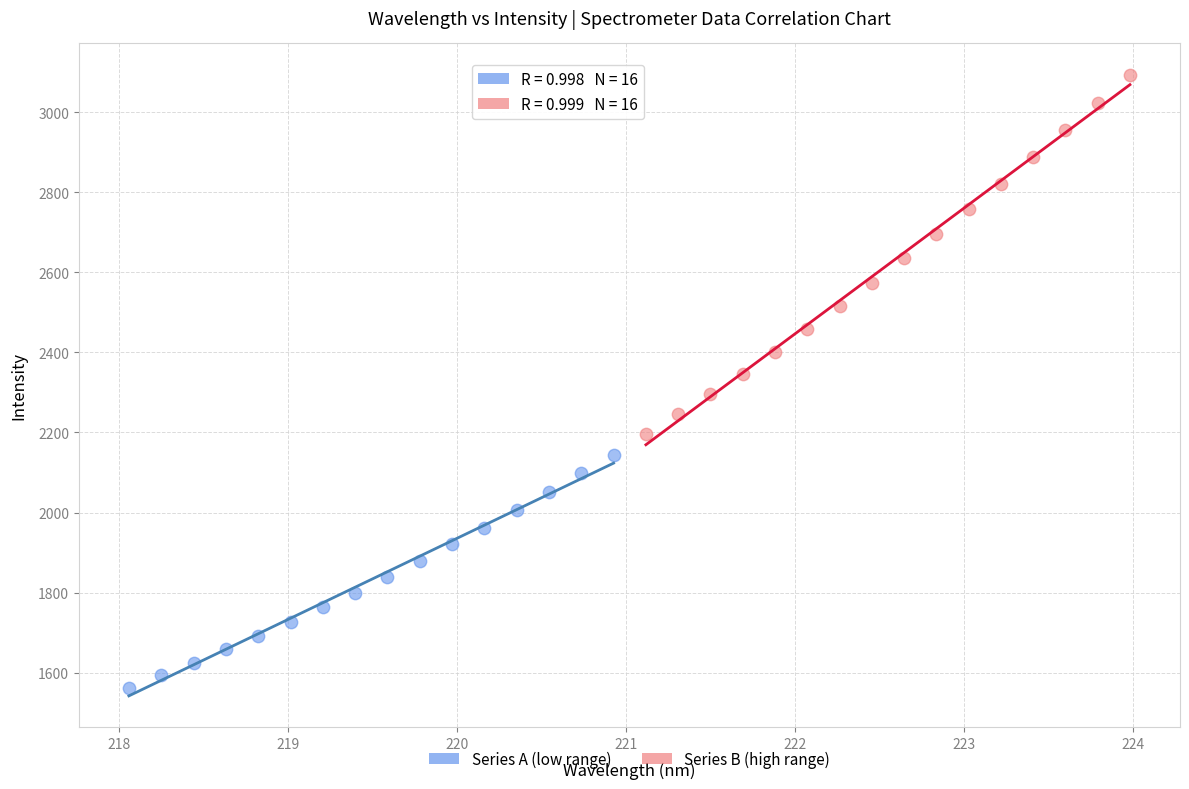

Which series reaches the maximum Y coordinate?

Series B (high range)